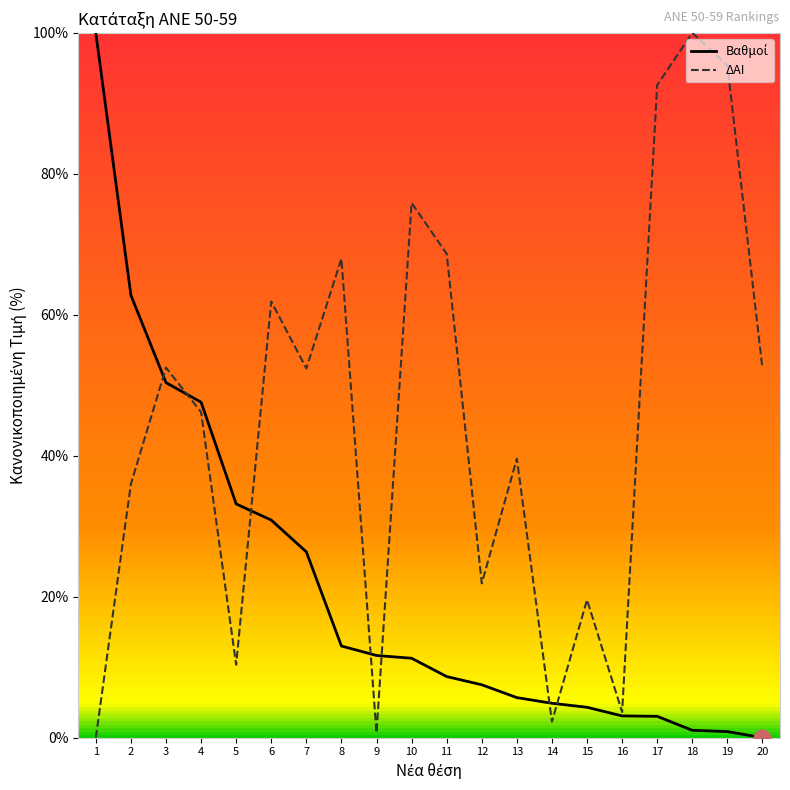

What is the maximum value shown in the chart?

100.0